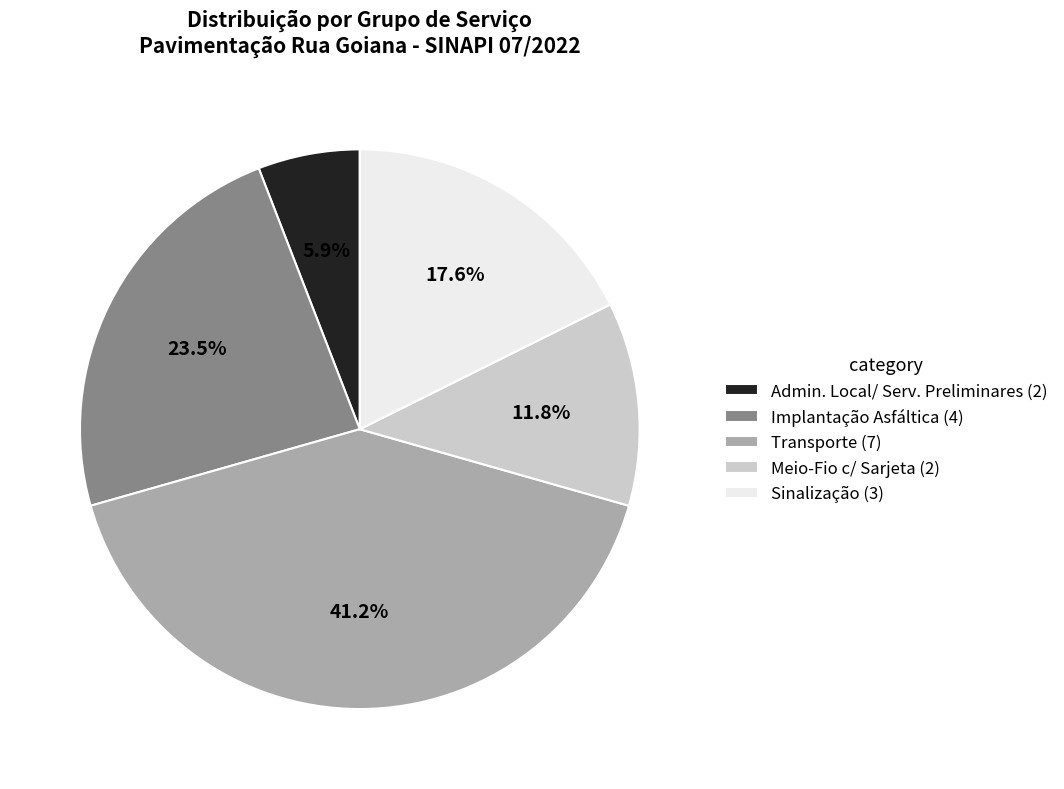

How many slices are in this pie chart?

5